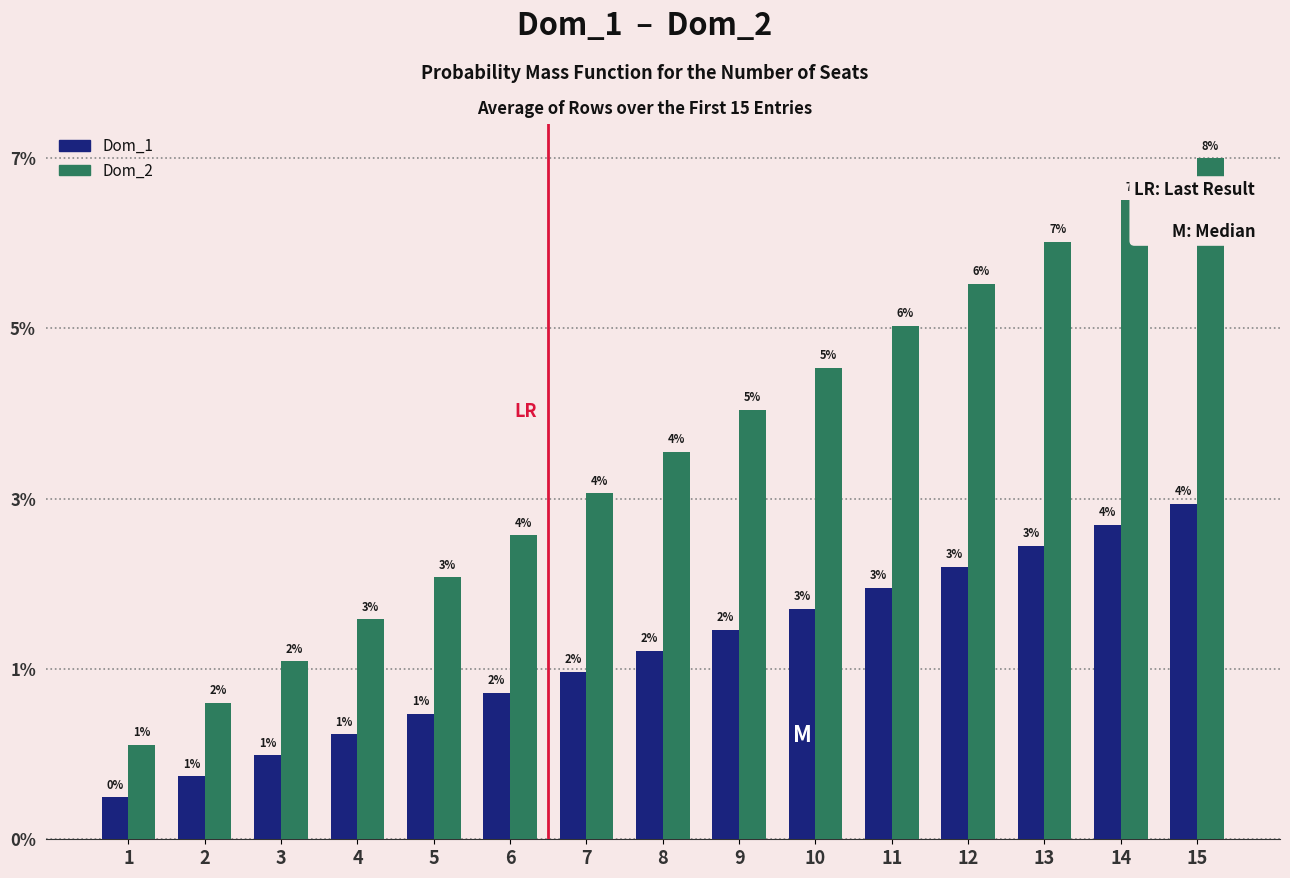

True or false: Dom_2 has a value of 100 at 13.

False